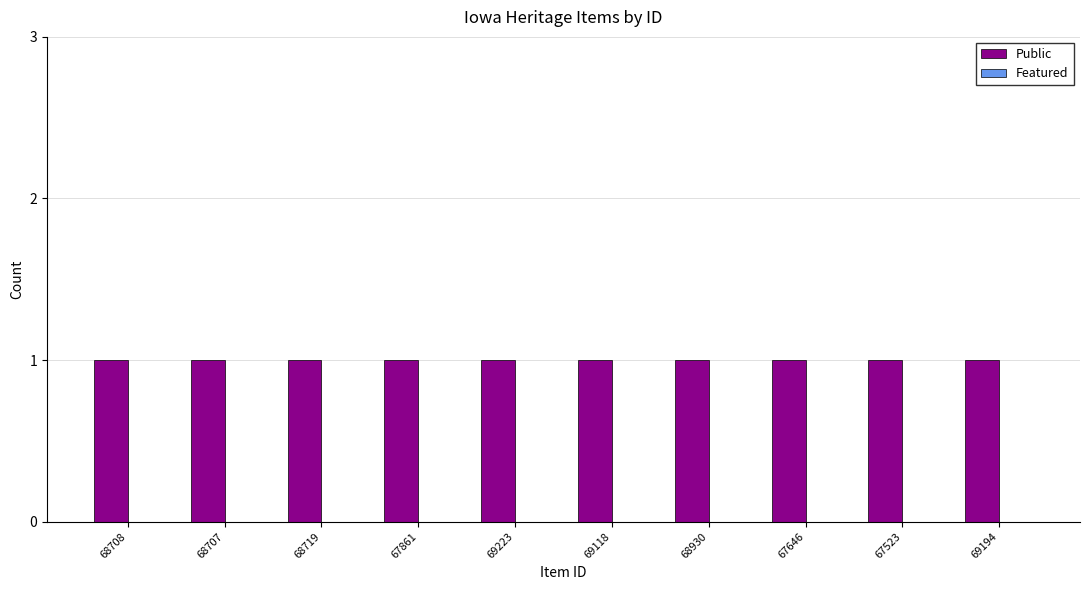

Where is Featured nearest to the value 0?

68708